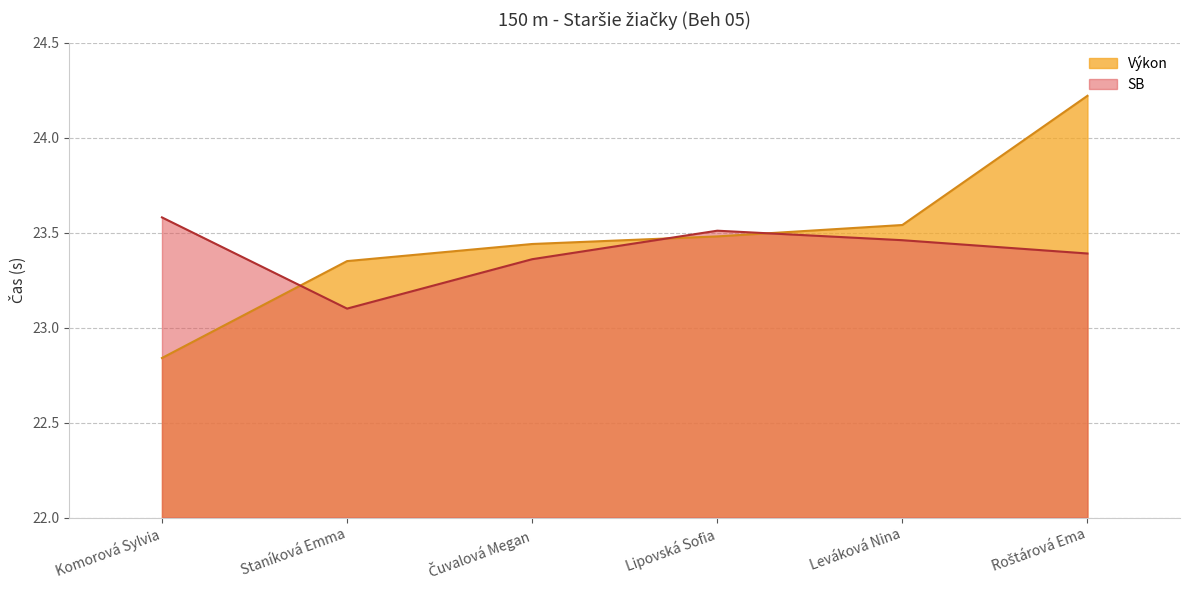

Which series ends up on top after the final intersection of SB and Výkon?

Výkon